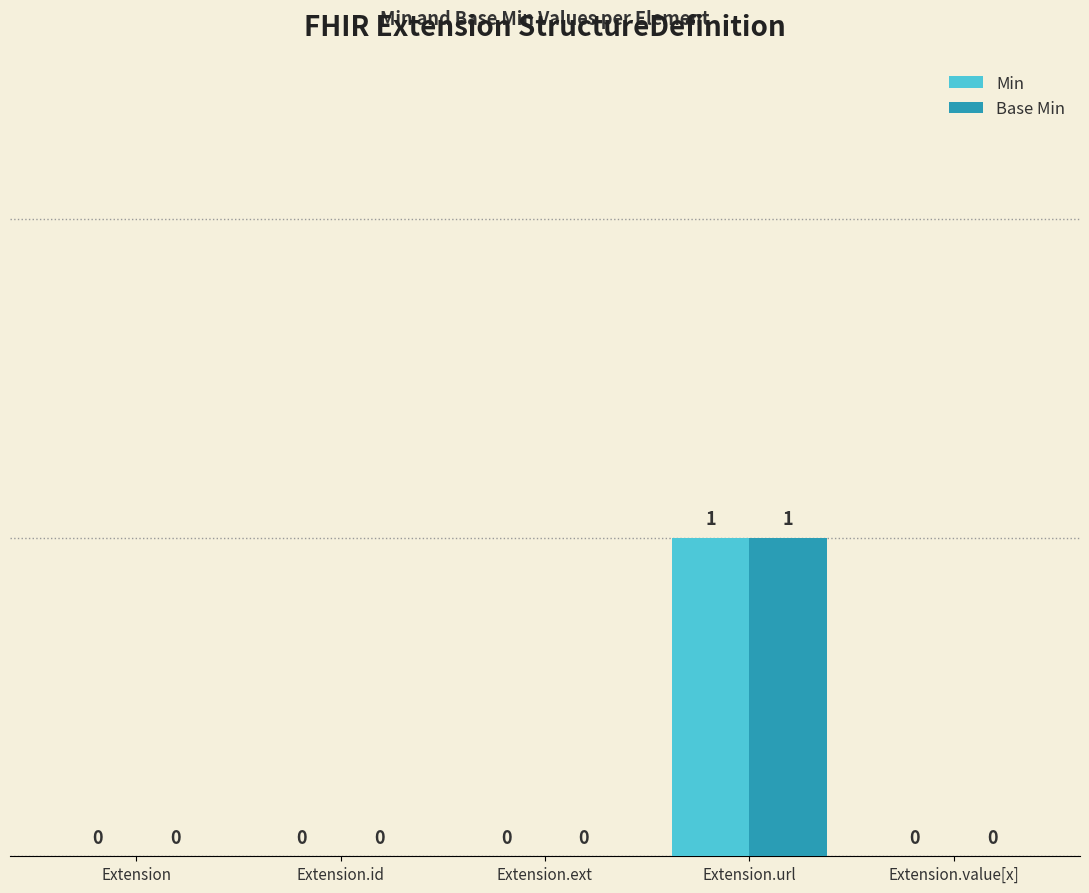

Reading left to right, transcribe all the data shown in this chart.

Min: 0	0	0	1	0
Base Min: 0	0	0	1	0